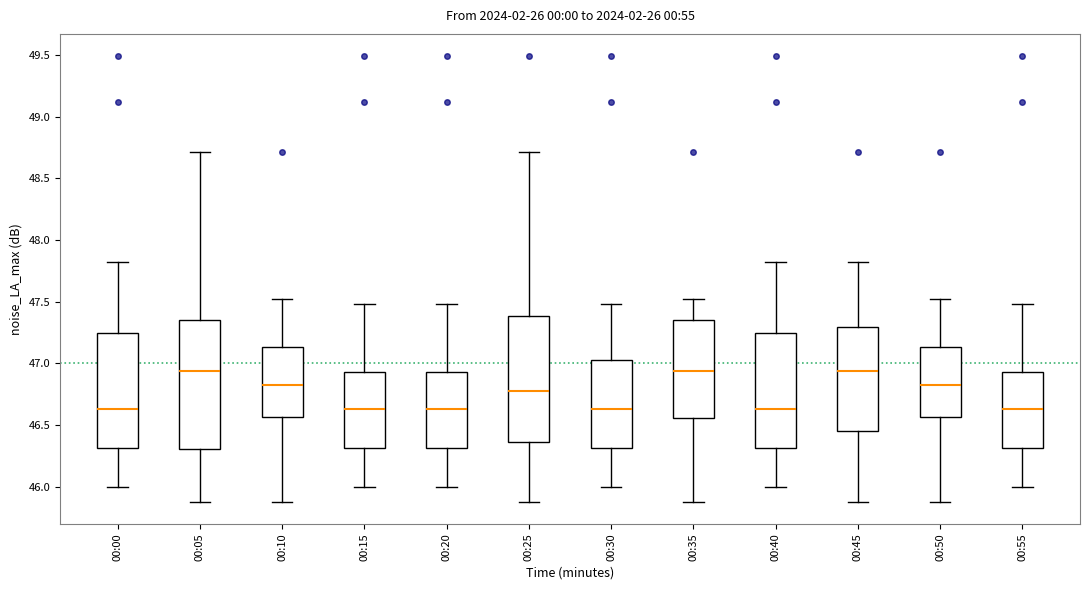

Reading left to right, read every box against the y-axis: the position of its median line, the range the box covers, and the ends of its whiskers. The values are not printed on the chart, so give them approximately, as read against the axis.

00:00: median 46.65, box 46.30 to 47.25, whiskers 46.00 to 47.80
00:05: median 46.95, box 46.30 to 47.35, whiskers 45.90 to 48.70
00:10: median 46.85, box 46.55 to 47.15, whiskers 45.90 to 47.50
00:15: median 46.65, box 46.30 to 46.95, whiskers 46.00 to 47.50
00:20: median 46.65, box 46.30 to 46.95, whiskers 46.00 to 47.50
00:25: median 46.80, box 46.35 to 47.40, whiskers 45.90 to 48.70
00:30: median 46.65, box 46.30 to 47.05, whiskers 46.00 to 47.50
00:35: median 46.95, box 46.55 to 47.35, whiskers 45.90 to 47.50
00:40: median 46.65, box 46.30 to 47.25, whiskers 46.00 to 47.80
00:45: median 46.95, box 46.45 to 47.30, whiskers 45.90 to 47.80
00:50: median 46.85, box 46.55 to 47.15, whiskers 45.90 to 47.50
00:55: median 46.65, box 46.30 to 46.95, whiskers 46.00 to 47.50